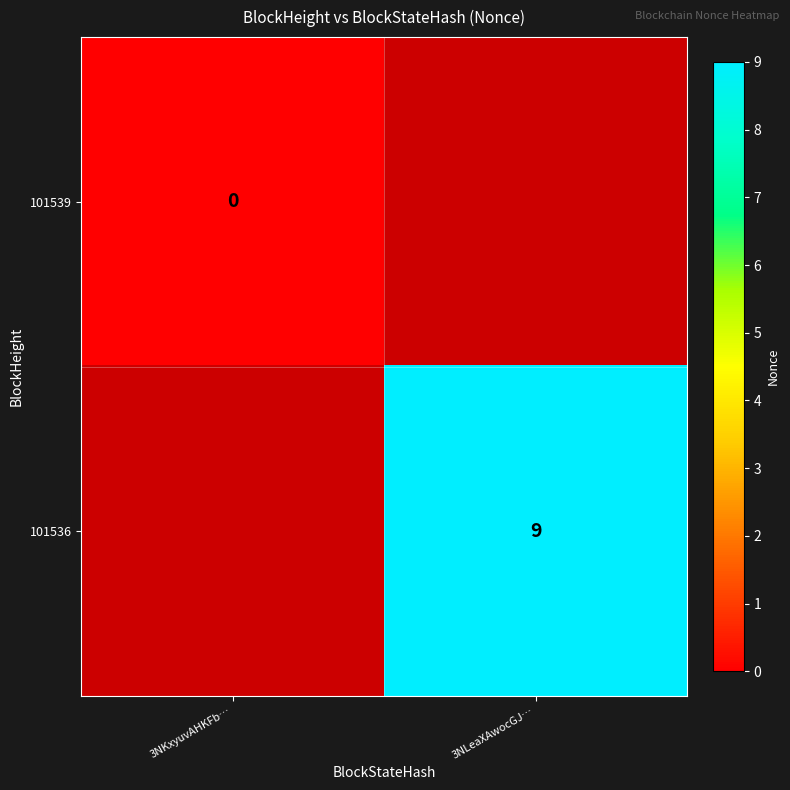

Which label corresponds to the smallest value in the chart?

3NKxyuvAHKFb…